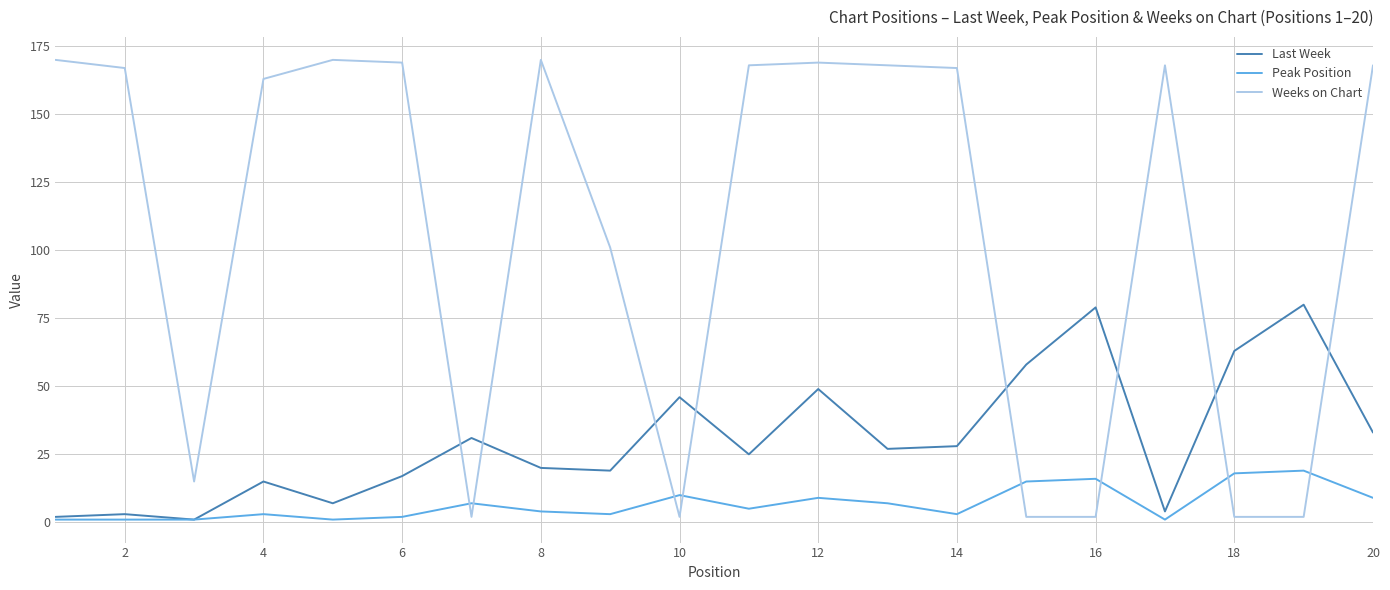

At how many categories does at least one series exceed 105?

12